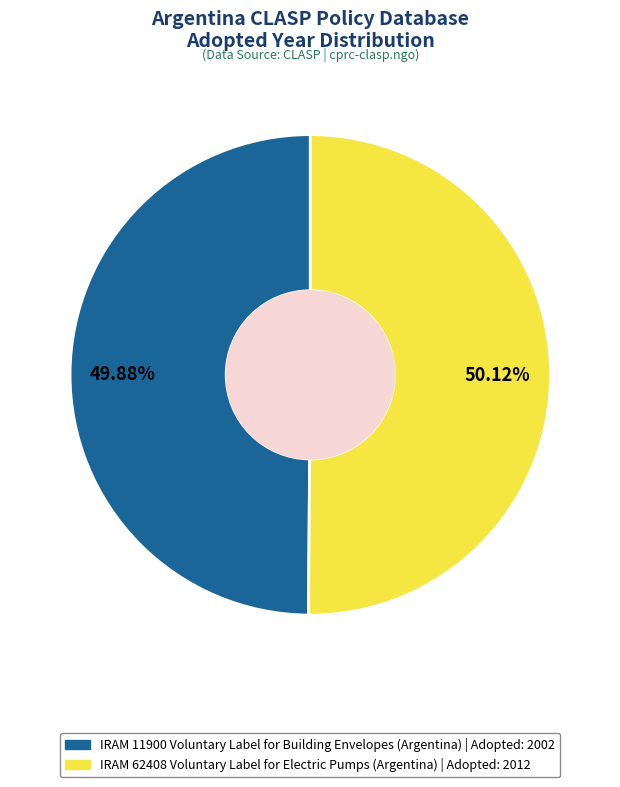

Rank the categories by value from lowest to highest.

IRAM 11900 Voluntary Label for Building Envelopes (Argentina), IRAM 62408 Voluntary Label for Electric Pumps (Argentina)